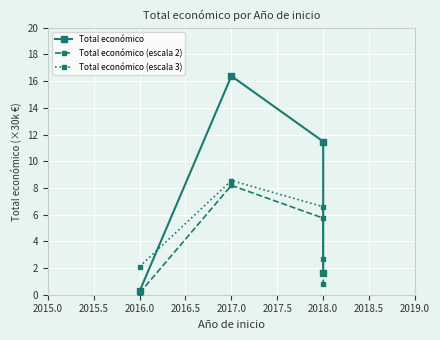

What is the value of the Total económico point at the 1st from the left?

0.3